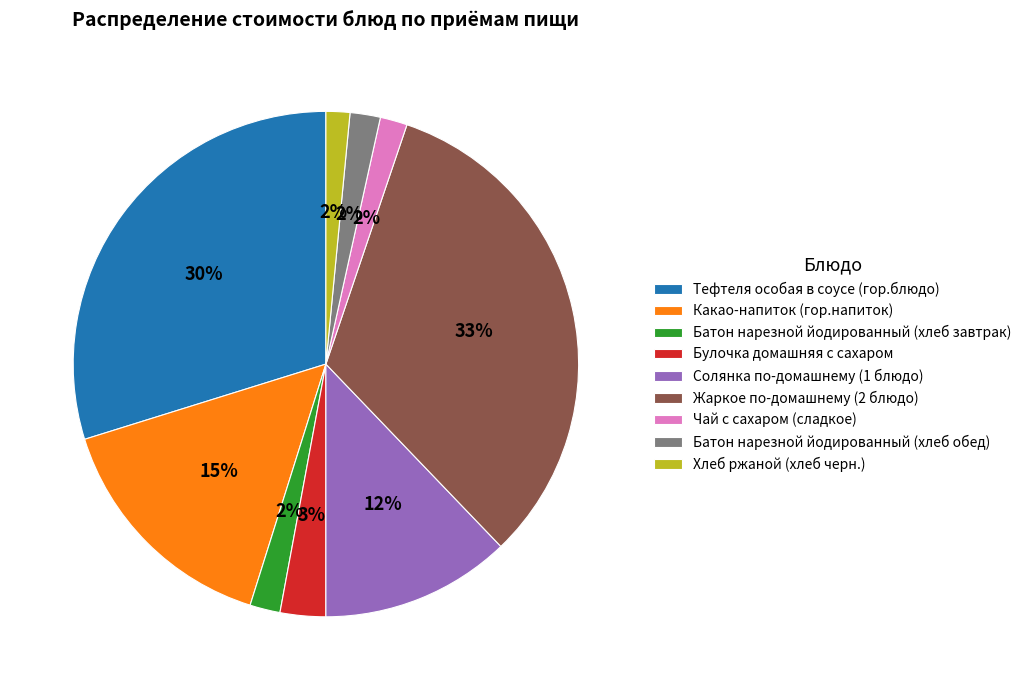

Do Батон нарезной йодированный (хлеб завтрак) and Солянка по-домашнему (1 блюдо) together represent more than half of the pie?

No